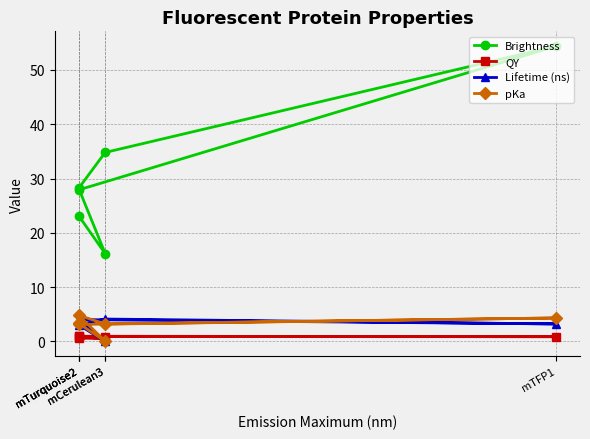

List the series in order of their peak value, lowest first.

QY, Lifetime (ns), pKa, Brightness